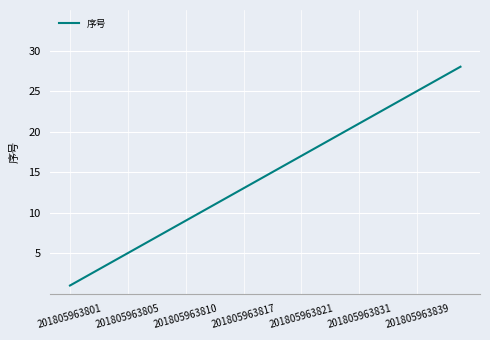

What is the difference between the second highest and second lowest values?

25